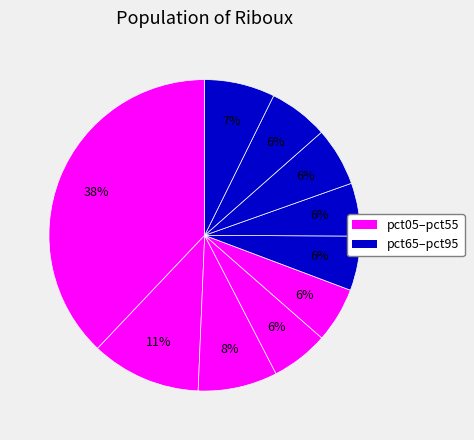

Is there a majority slice in this chart?

No